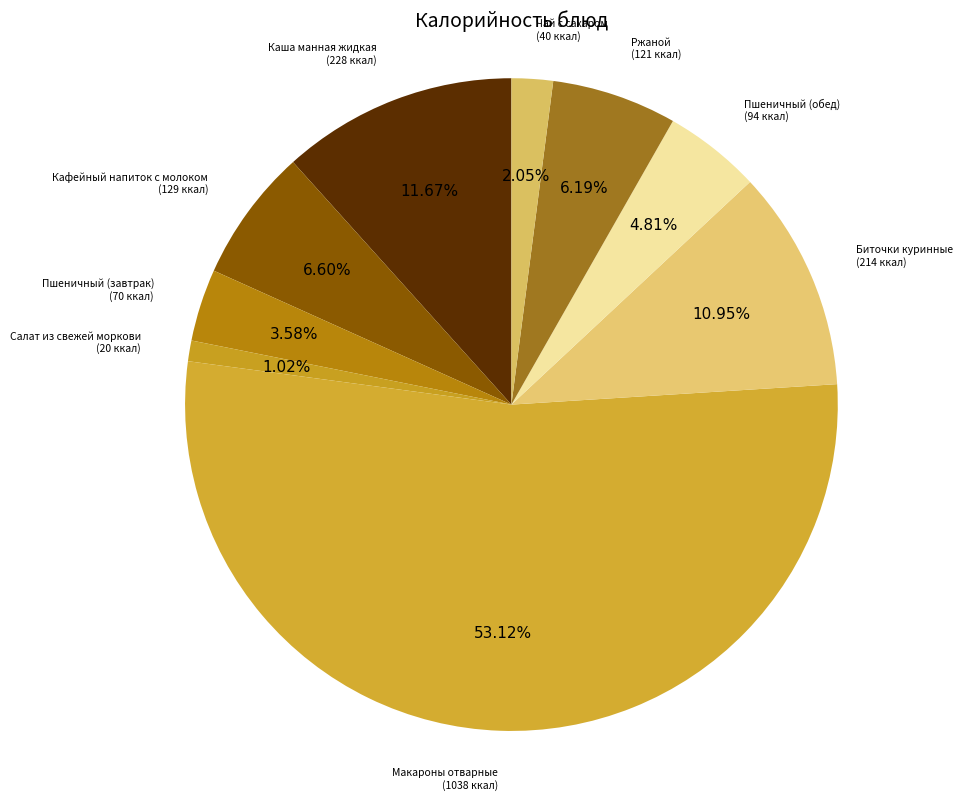

What is the majority slice?

Макароны отварные